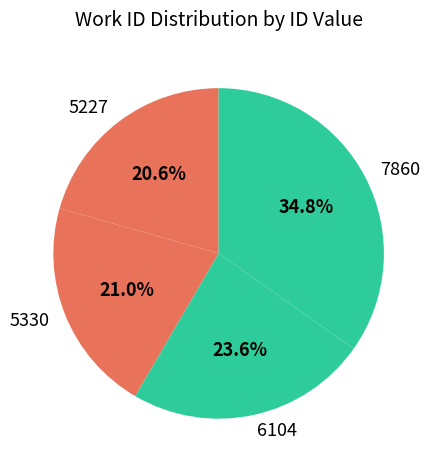

True or false: 5227 accounts for 21% of the total.

True